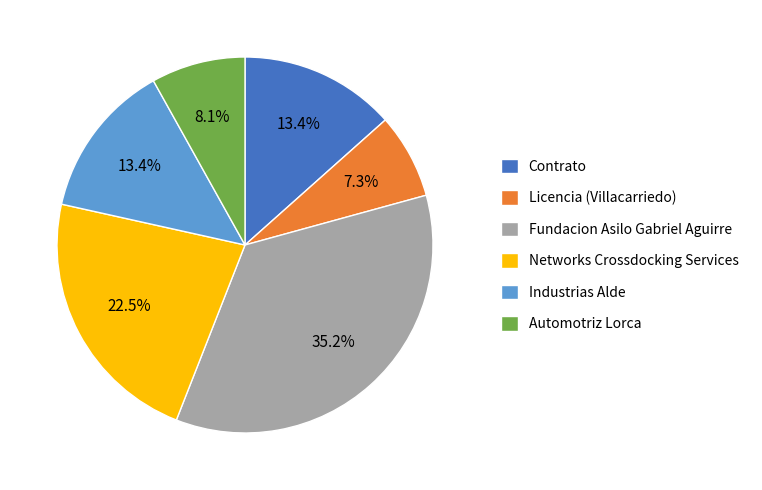

Which category has the smallest portion of the pie?

Licencia (Villacarriedo)